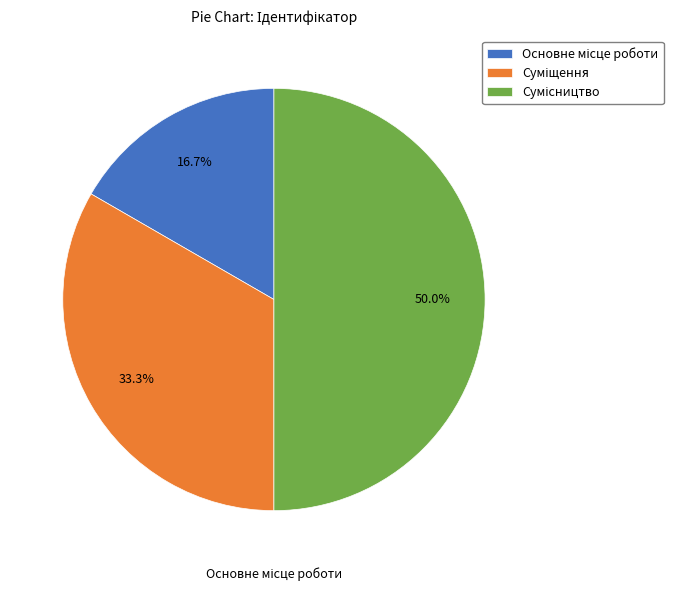

Count the number of slices in the pie.

3